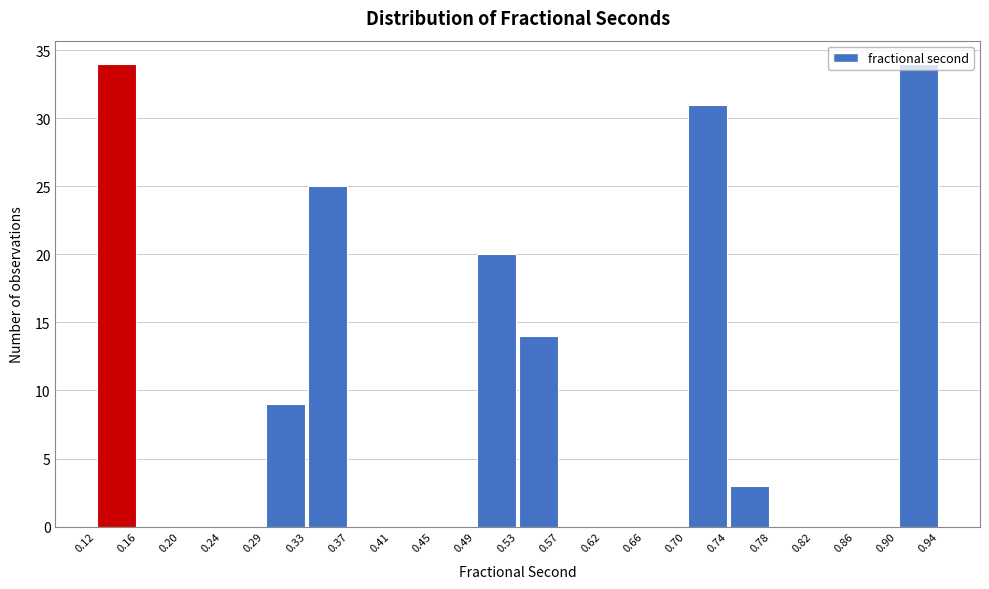

Reading left to right, transcribe this chart: for each bar, give the range it covers on the x-axis and its height. The values are not printed on the chart, so give them approximately, as read against the axis.

0.12 to 0.16: 34
0.16 to 0.20: 0
0.20 to 0.24: 0
0.24 to 0.29: 0
0.29 to 0.33: 9
0.33 to 0.37: 25
0.37 to 0.41: 0
0.41 to 0.45: 0
0.45 to 0.49: 0
0.49 to 0.53: 20
0.53 to 0.57: 14
0.57 to 0.62: 0
0.62 to 0.66: 0
0.66 to 0.70: 0
0.70 to 0.74: 31
0.74 to 0.78: 3
0.78 to 0.82: 0
0.82 to 0.86: 0
0.86 to 0.90: 0
0.90 to 0.94: 34